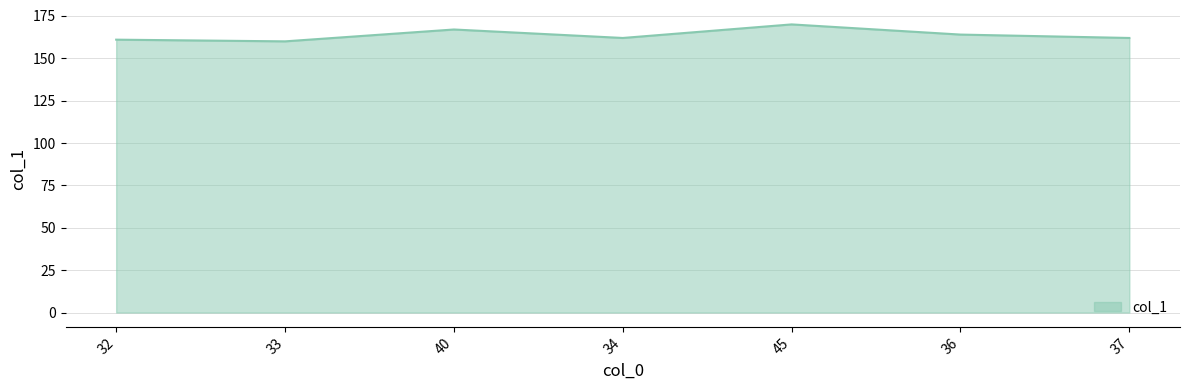

How many values are between 161 and 167?

5